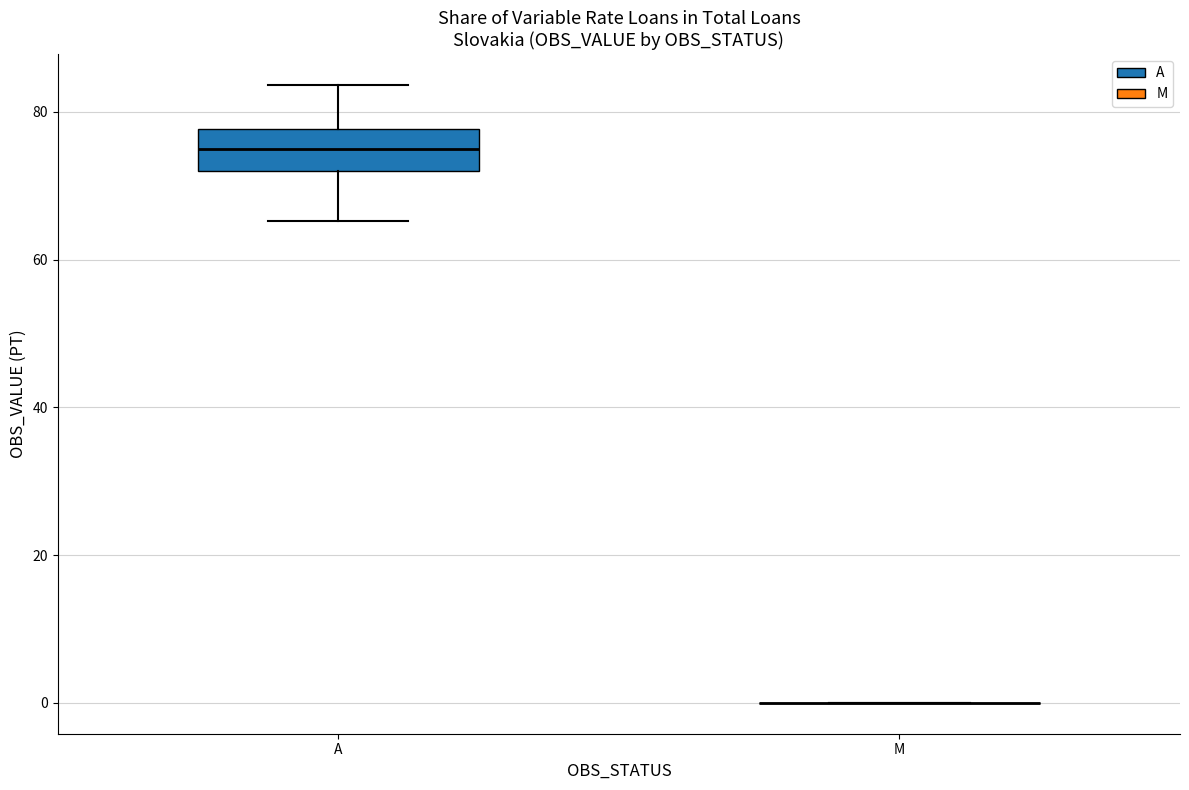

Where does the upper whisker of the box for A end on the y-axis? The values are not printed on the chart, so give them approximately, as read against the axis.

84